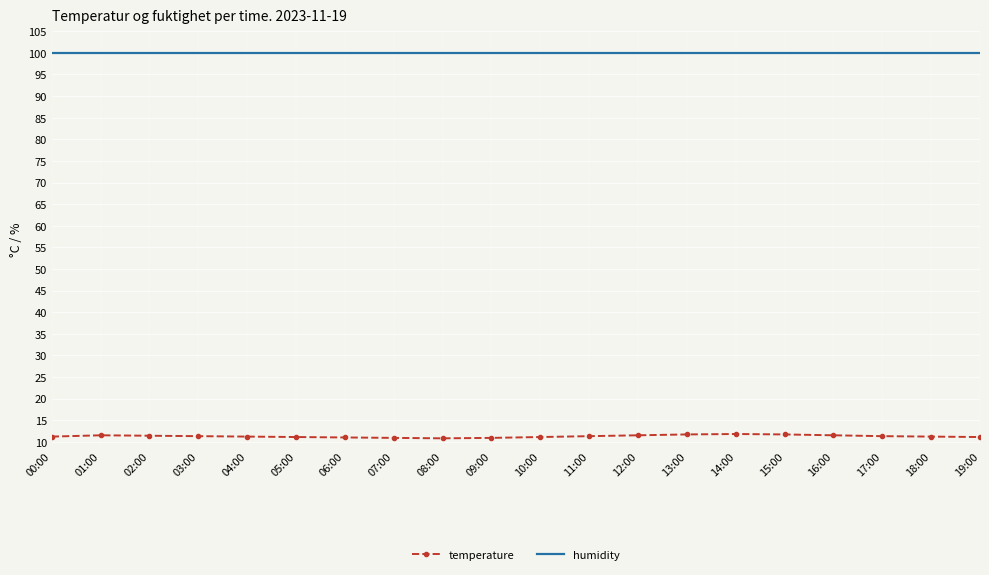

What is the lowest value of the temperature series?

10.8